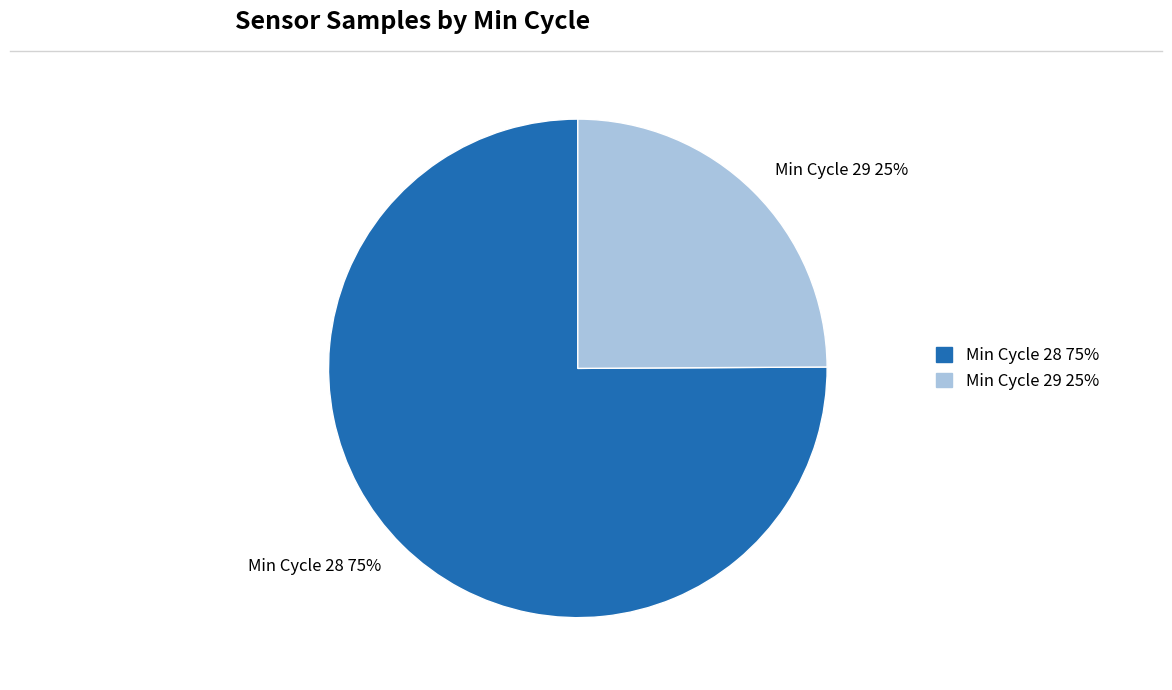

Rank the categories by value from highest to lowest.

Min Cycle 28, Min Cycle 29